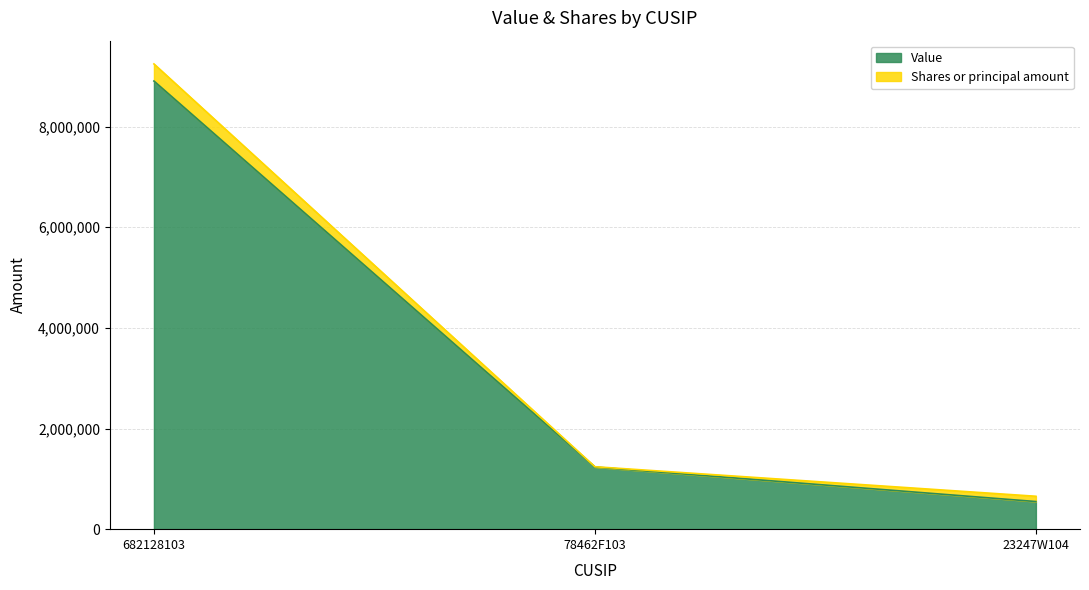

What is the difference between the values at 78462F103 and 23247W104?

686000